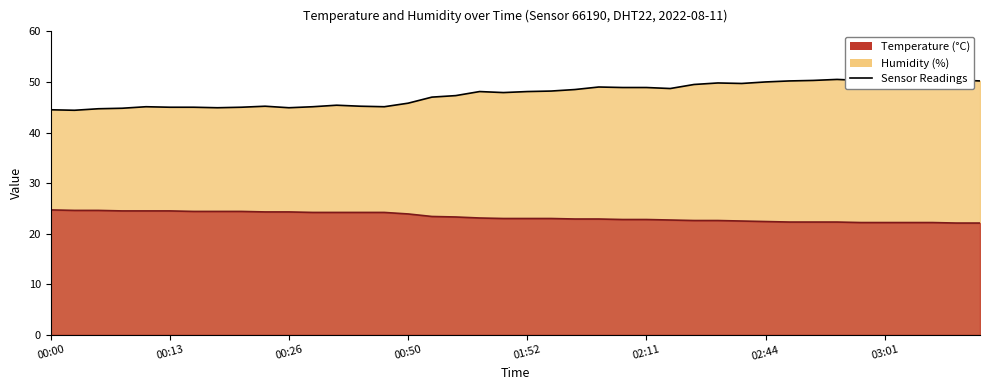

At how many categories does at least one series exceed 30?

40